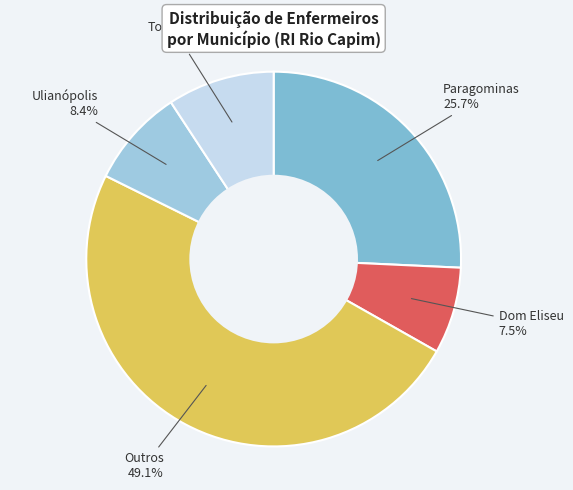

Count the number of slices in the pie.

5